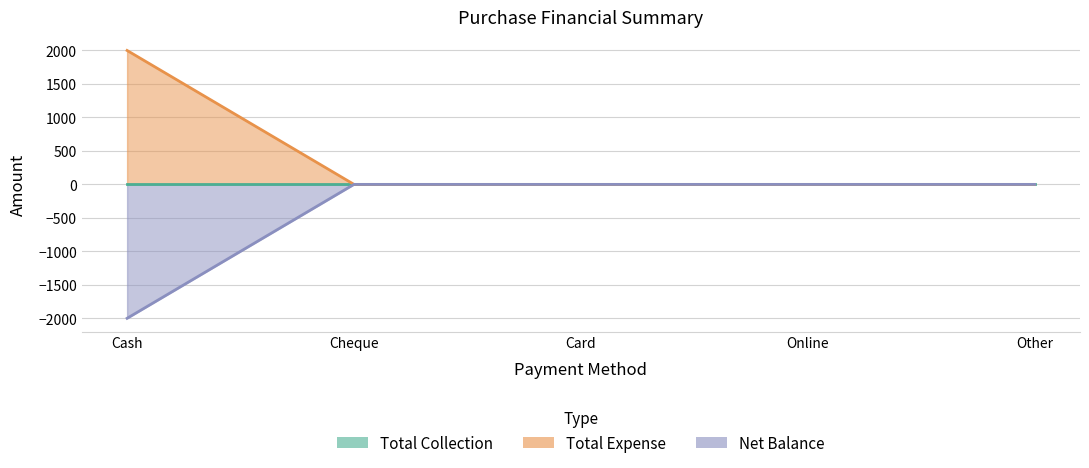

True or false: Total Expense has more than 2 points higher than both neighbors.

False